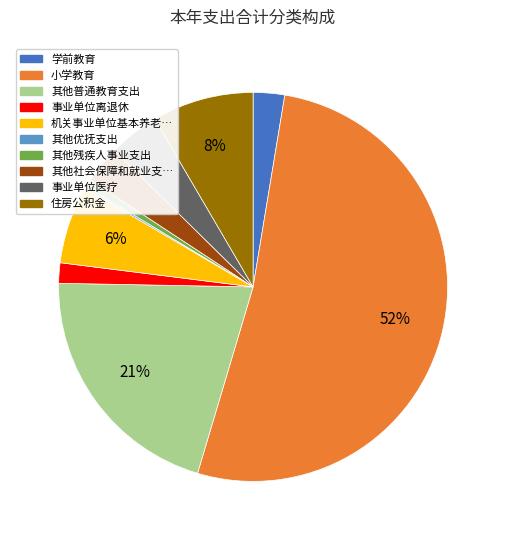

Does any single category account for the majority?

Yes